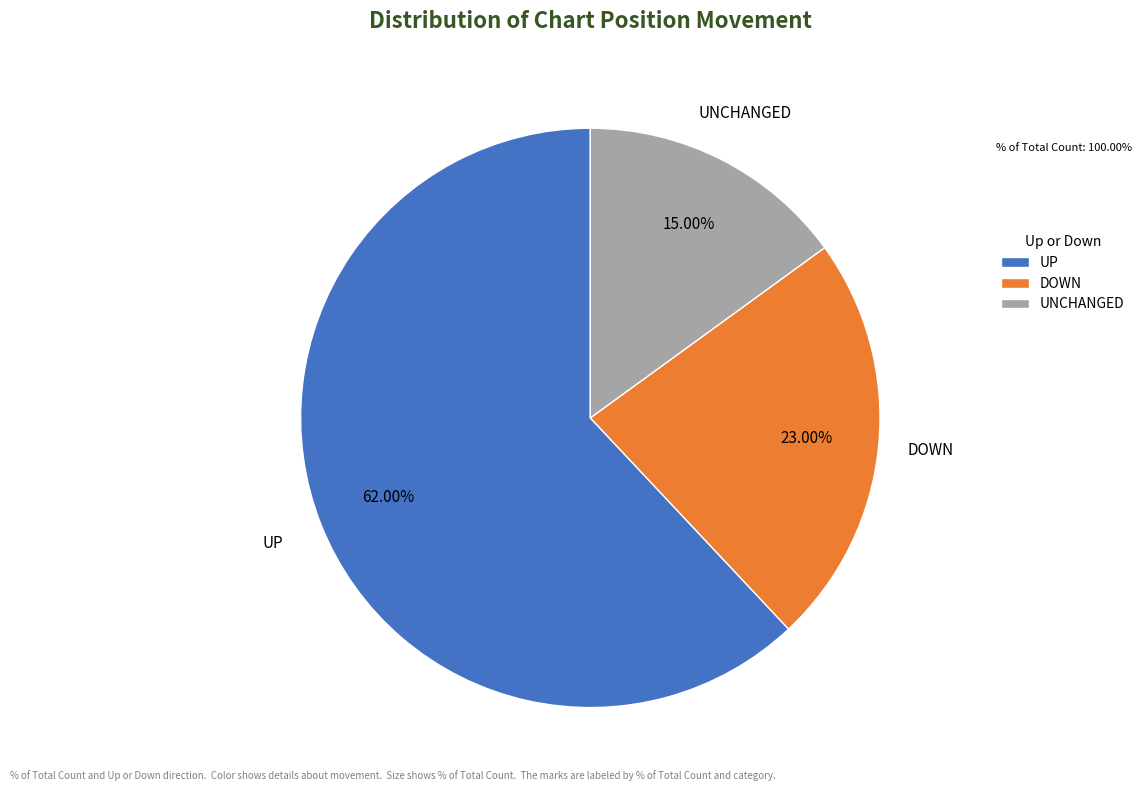

Does UNCHANGED account for over 50% of the chart?

No